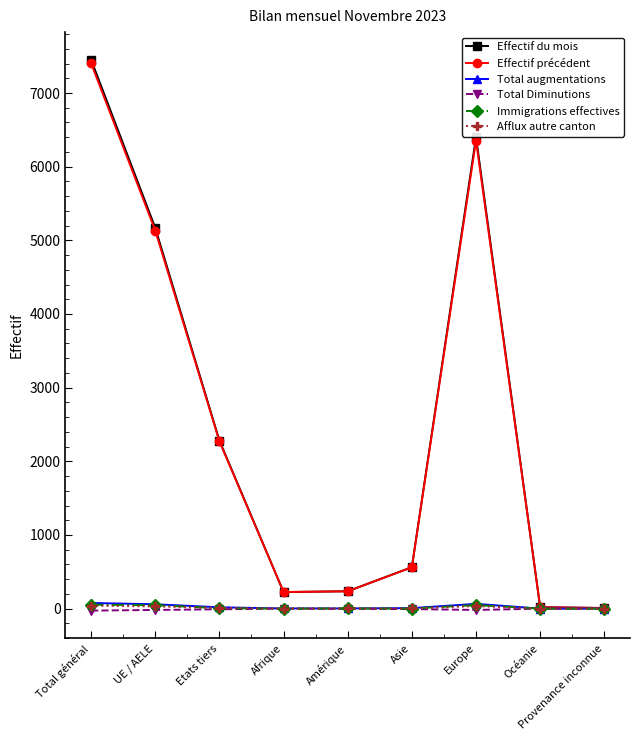

Is it true that Immigrations effectives equals 0 at Provenance inconnue?

True